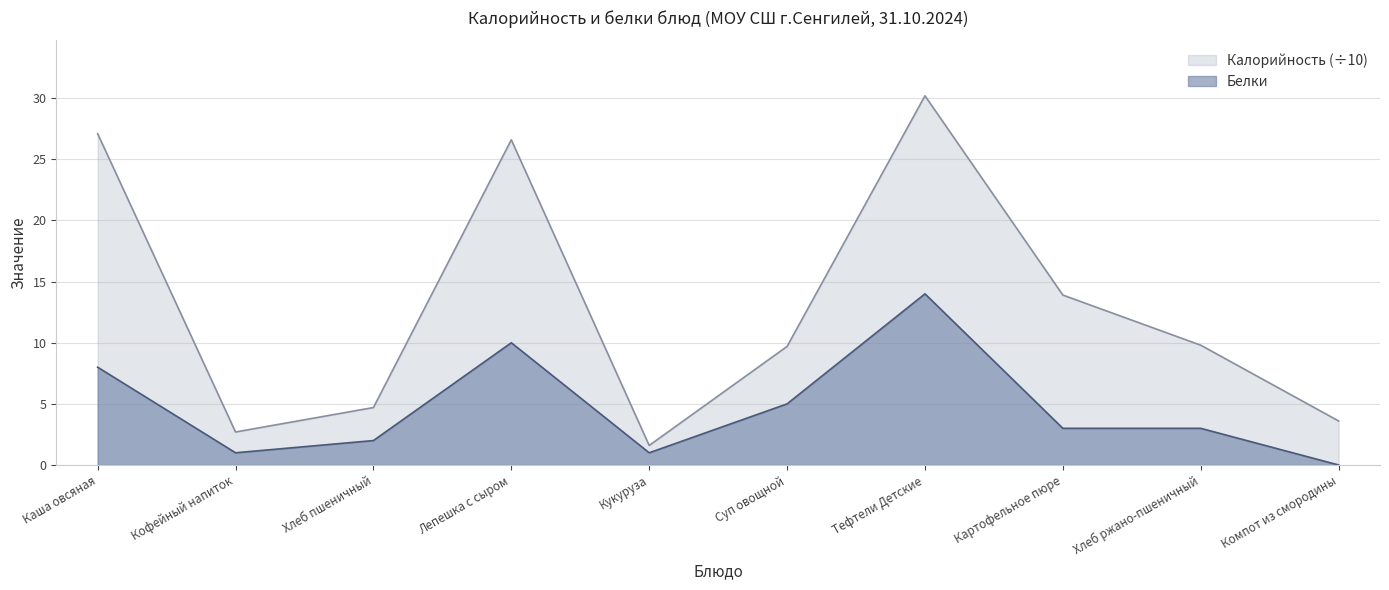

True or false: Белки and Калорийность intersect in this chart.

False